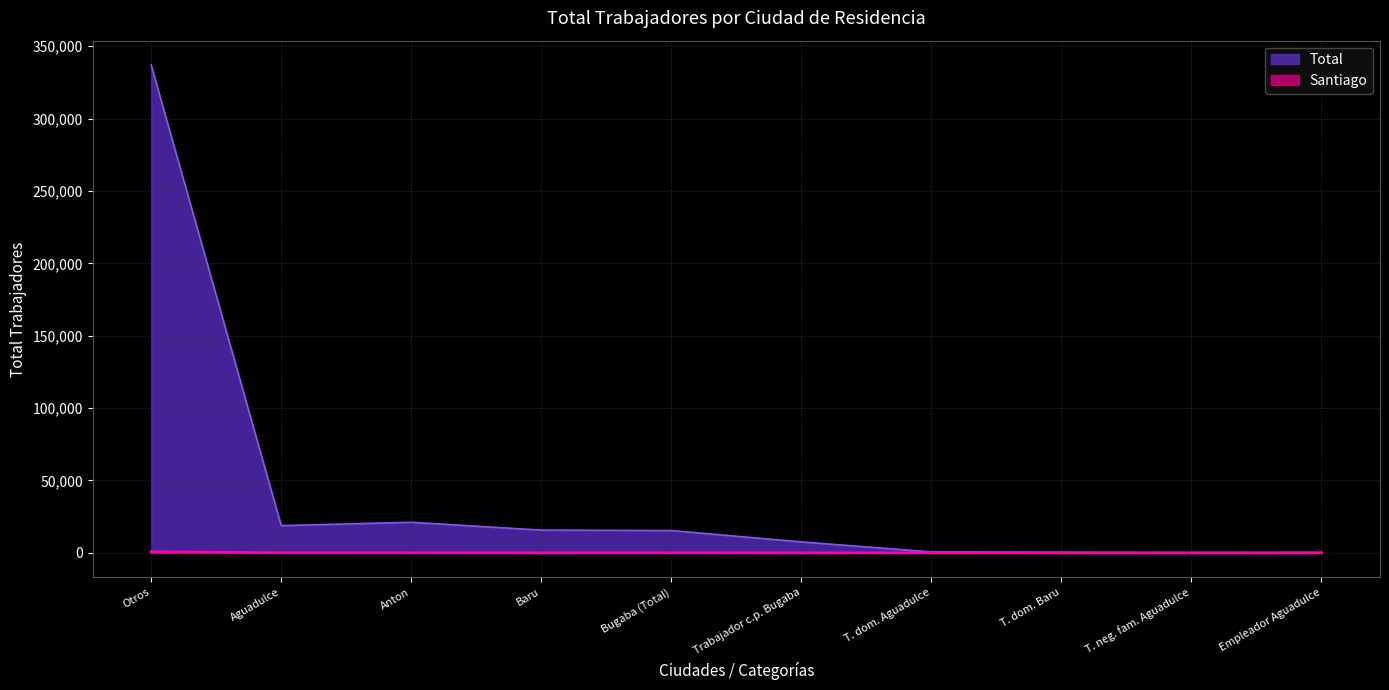

What is the total value across all series at Aguadulce?

18866